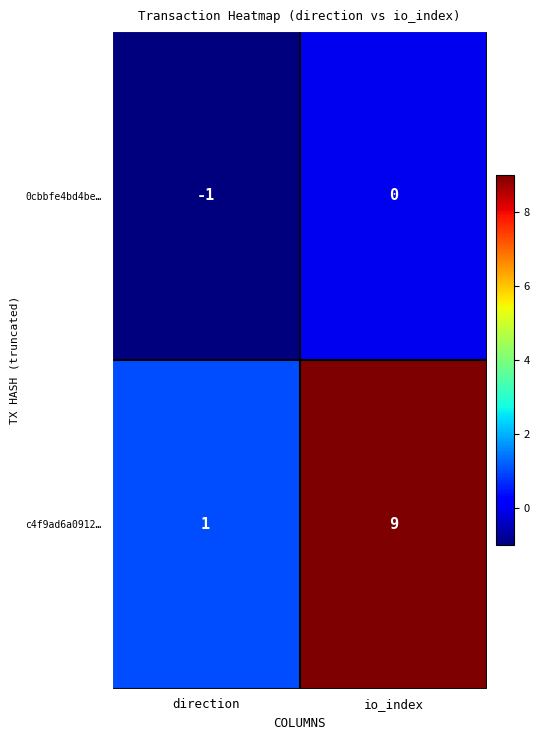

What is the difference between the maximum and minimum values in the c4f9ad6a0912… series?

8